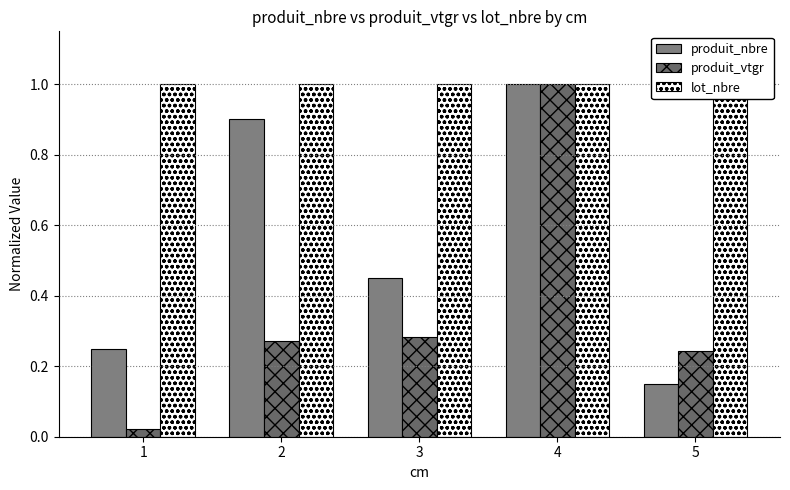

At 2, list the series in order from smallest to largest.

produit_vtgr, produit_nbre, lot_nbre